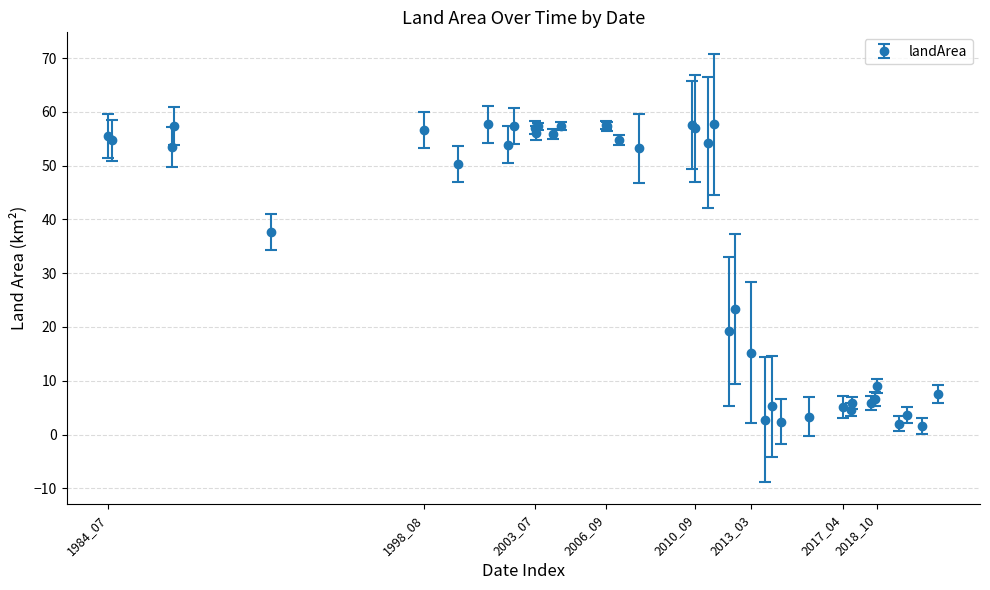

What is the greatest value displayed?

57.7